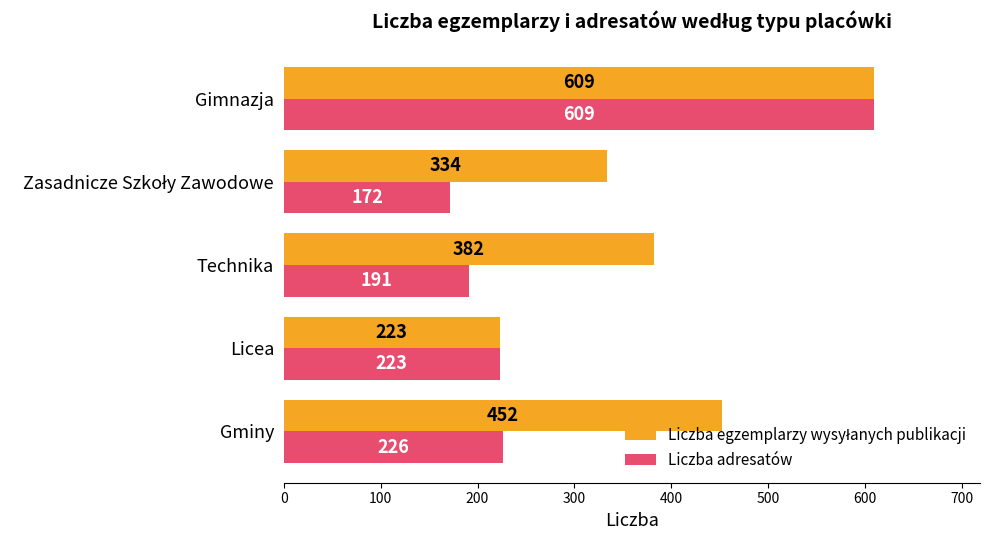

Count the number of data series in this chart.

2